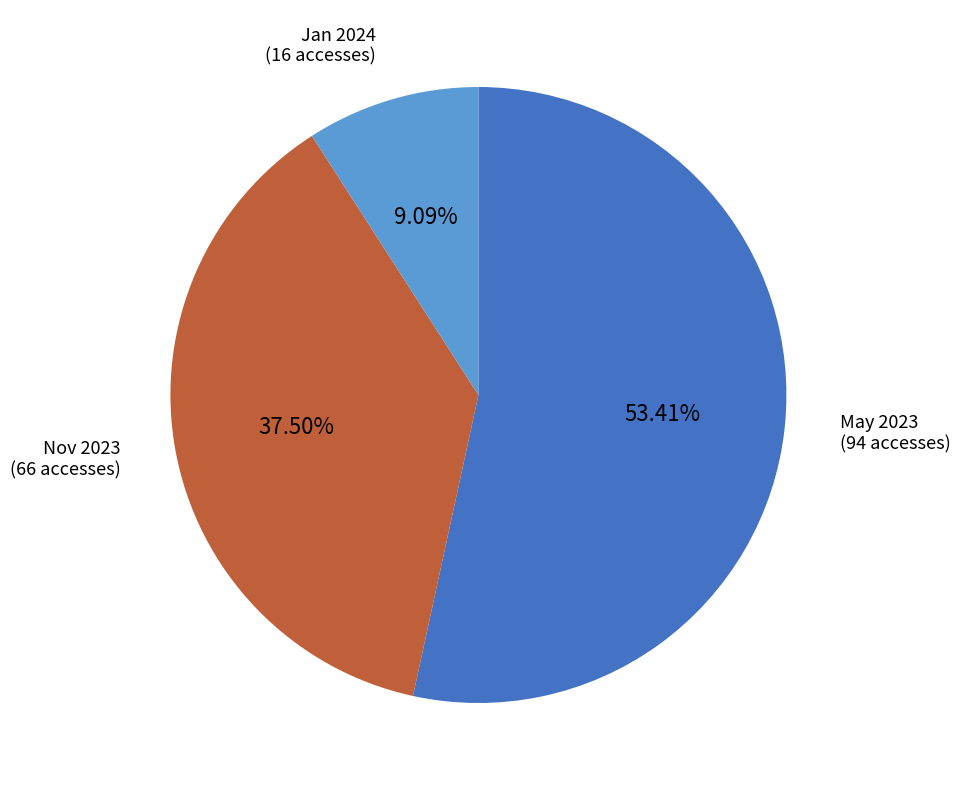

Which has a higher value, Nov 2023 (66 accesses) or May 2023 (94 accesses)?

May 2023 (94 accesses)